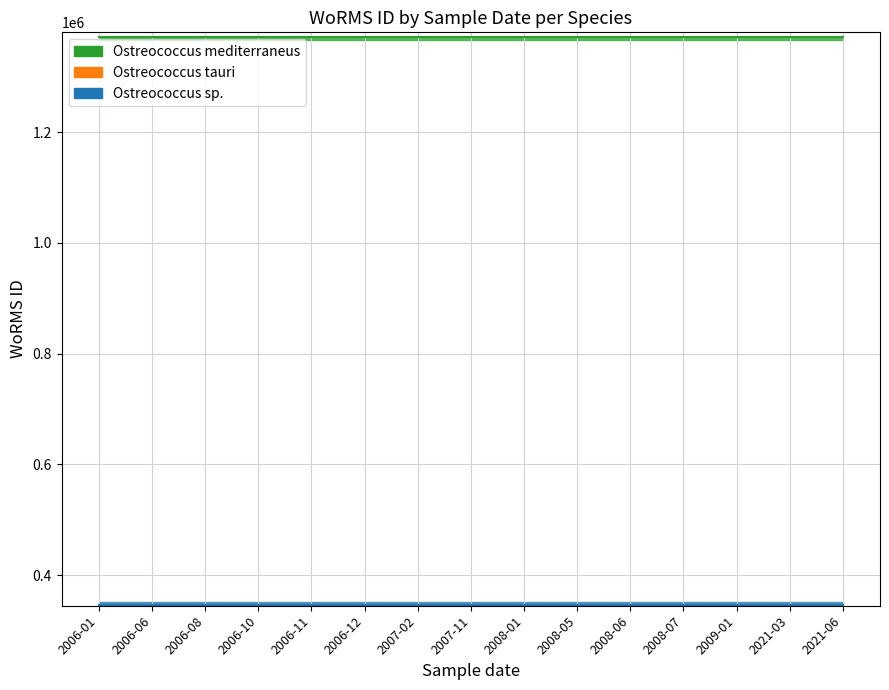

True or false: Ostreococcus tauri has more than 2 interior local peaks.

False